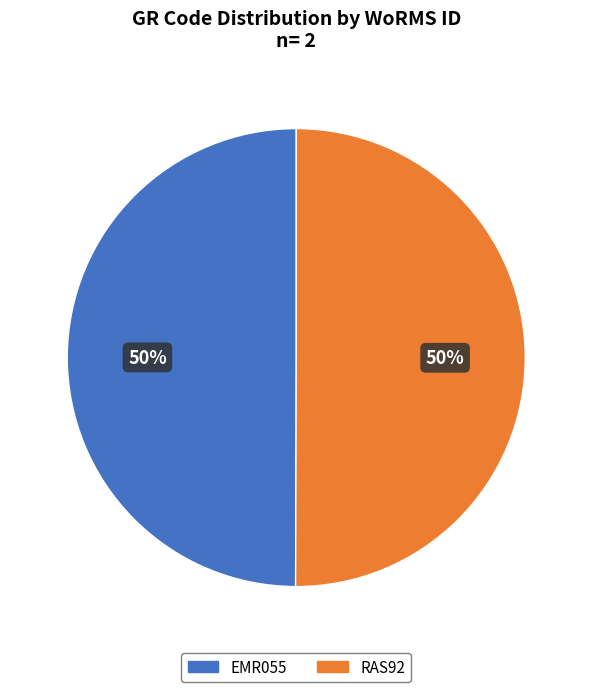

To the nearest percent, what percentage of the pie is RAS92?

50%